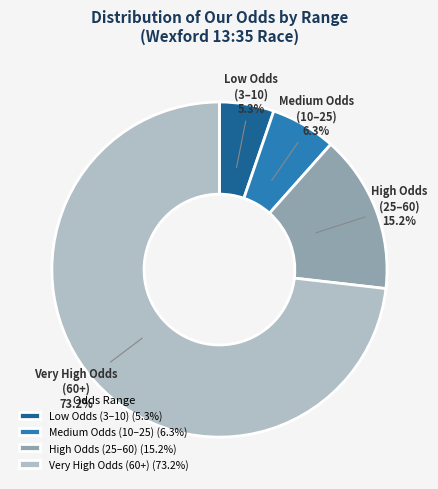

What percentage is NOT represented by High Odds (25–60) (15.2%)?

84.8%